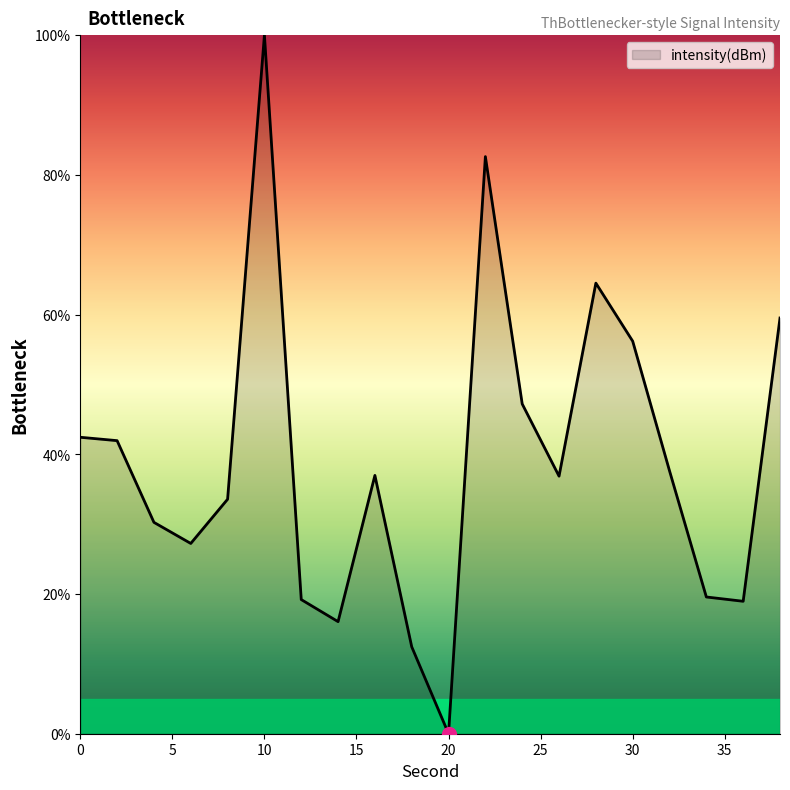

What is the difference between the maximum and minimum values?

100.0